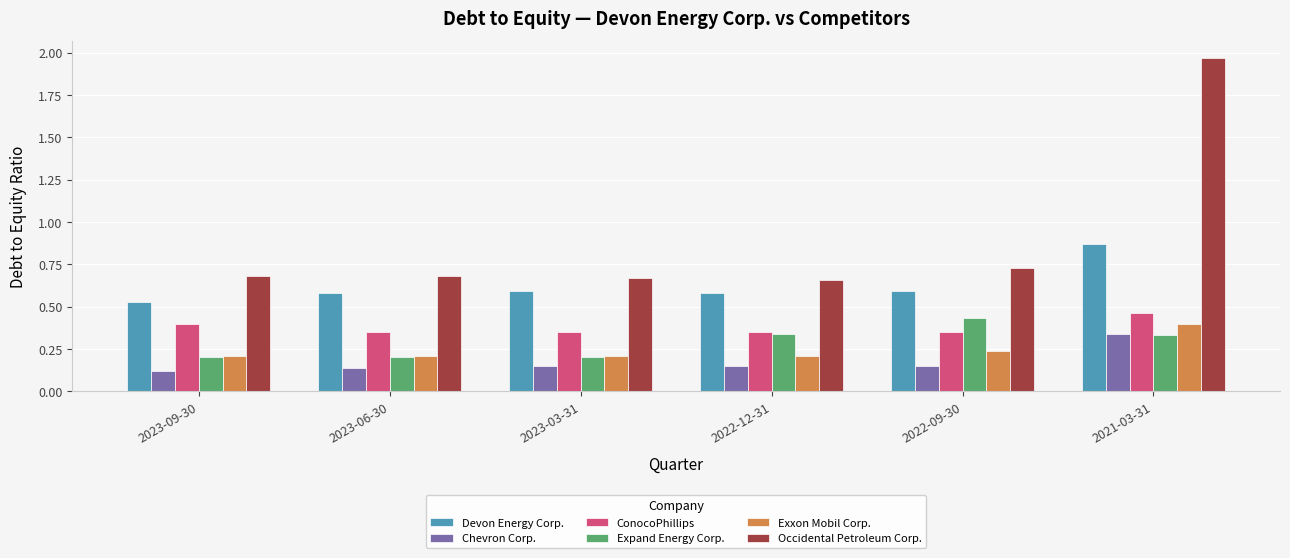

Which category has the highest value in the Expand Energy Corp. series?

2022-09-30